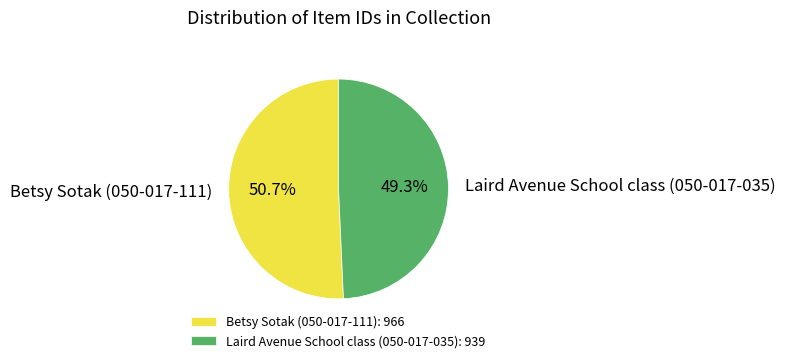

To the nearest percent, what percentage of the pie is Betsy Sotak (050-017-111)?

51%